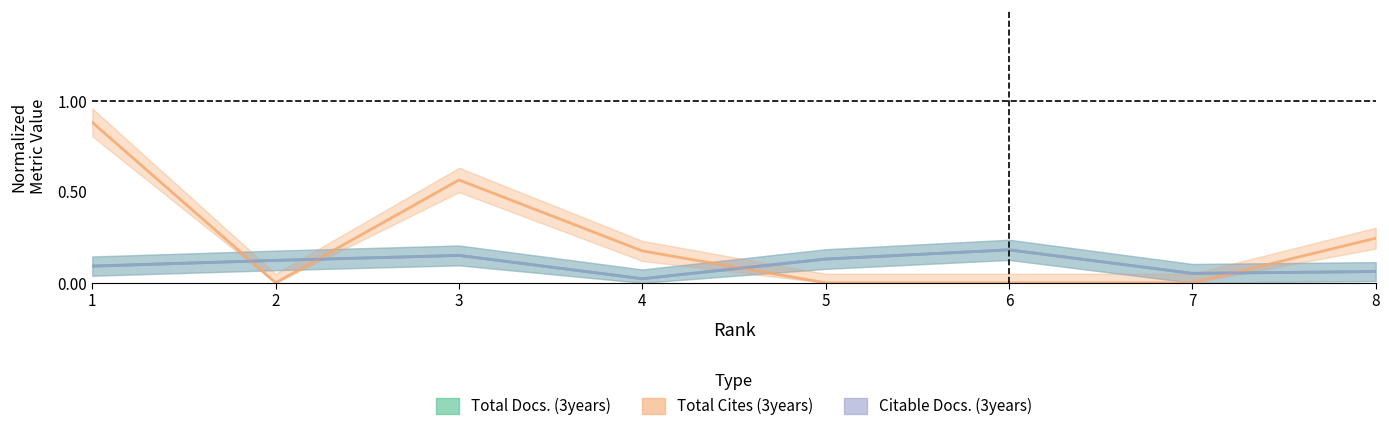

What is the sum of all Total Cites (3years) values?

1.9